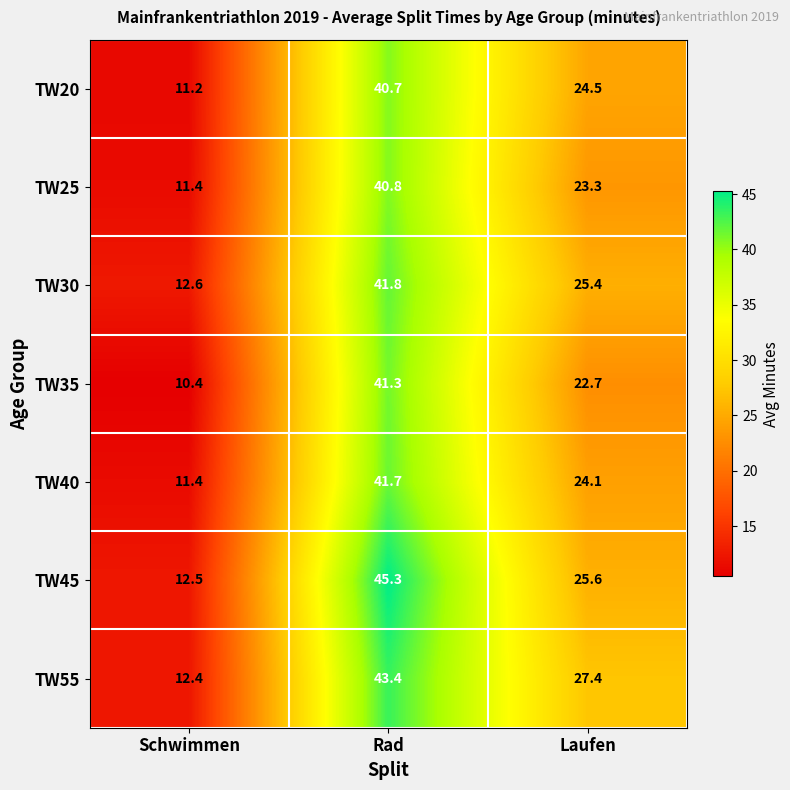

What is the spread (max minus min) of values at Laufen?

4.7